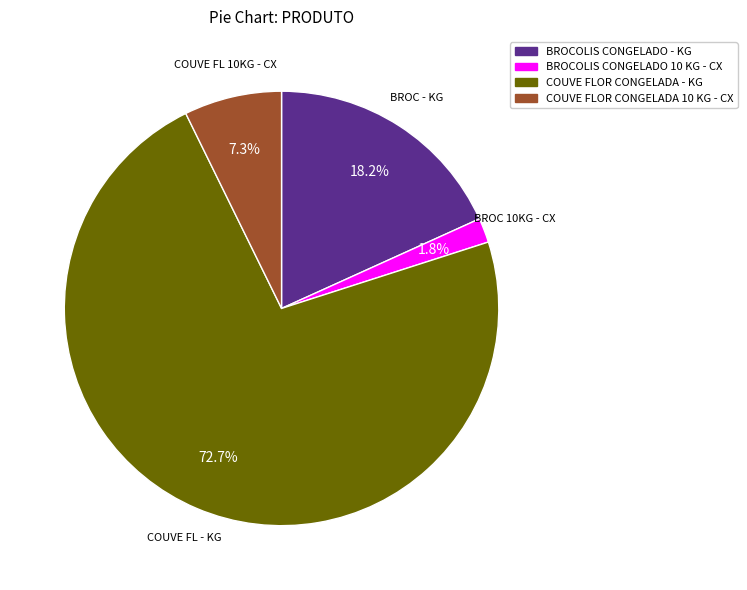

Rank the categories by value from lowest to highest.

BROCOLIS CONGELADO 10 KG - CX, COUVE FLOR CONGELADA 10 KG - CX, BROCOLIS CONGELADO - KG, COUVE FLOR CONGELADA - KG